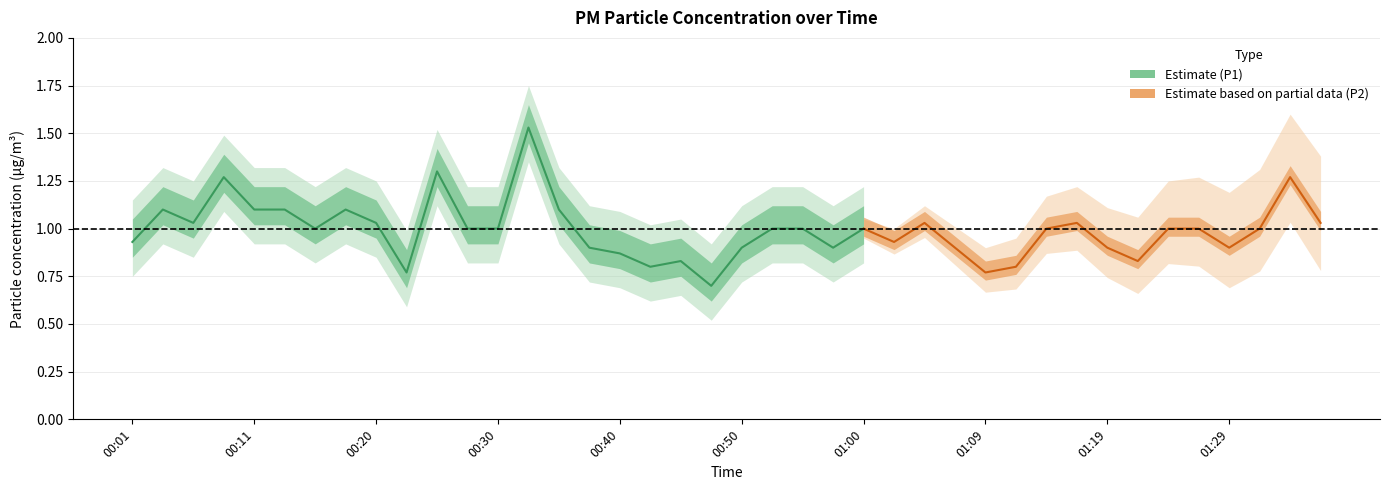

How many categories are shown in the chart?

40